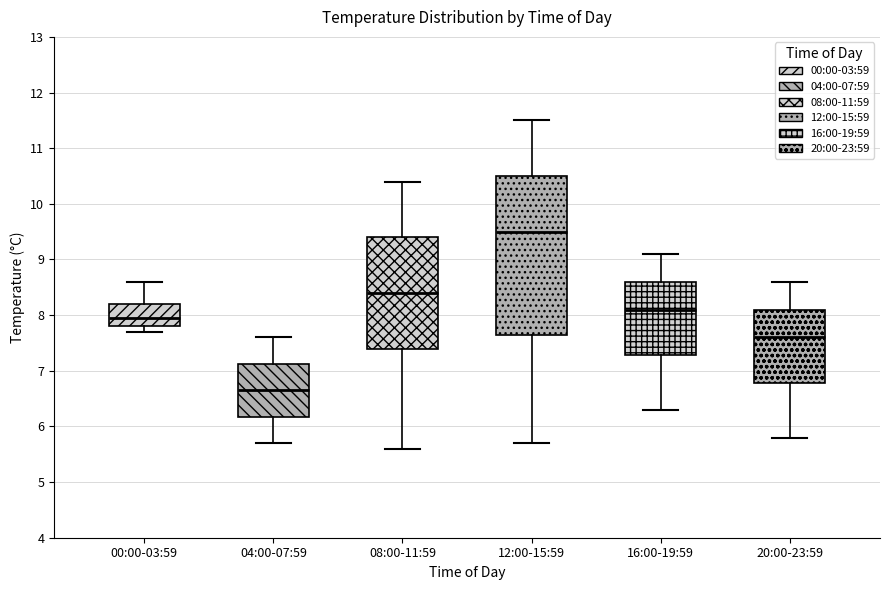

Reading left to right, read every box against the y-axis: the position of its median line, the range the box covers, and the ends of its whiskers. The values are not printed on the chart, so give them approximately, as read against the axis.

00:00-03:59: median 8.0, box 7.8 to 8.2, whiskers 7.7 to 8.6
04:00-07:59: median 6.7, box 6.2 to 7.1, whiskers 5.7 to 7.6
08:00-11:59: median 8.4, box 7.4 to 9.4, whiskers 5.6 to 10.4
12:00-15:59: median 9.5, box 7.7 to 10.5, whiskers 5.7 to 11.5
16:00-19:59: median 8.1, box 7.3 to 8.6, whiskers 6.3 to 9.1
20:00-23:59: median 7.6, box 6.8 to 8.1, whiskers 5.8 to 8.6